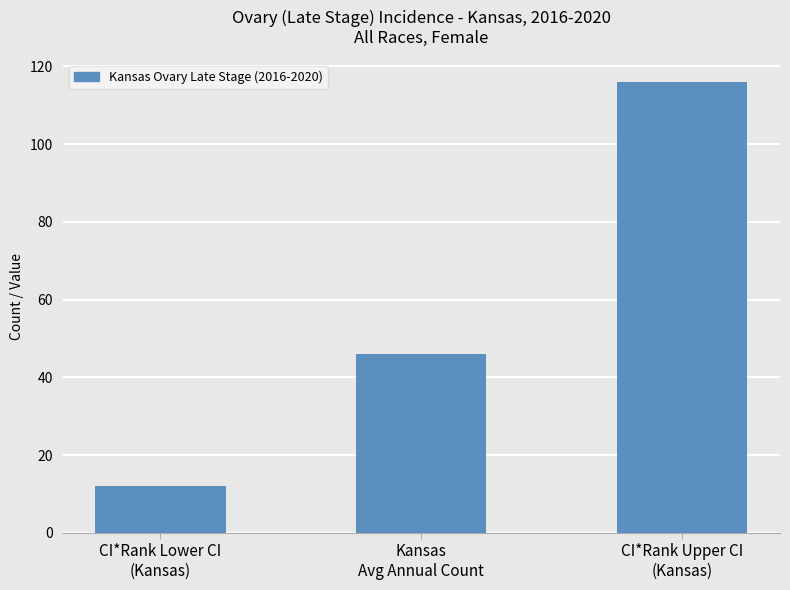

Reading left to right, list all the values displayed in this chart.

CI*Rank Lower CI
(Kansas)=12	Kansas
Avg Annual Count=46	CI*Rank Upper CI
(Kansas)=116